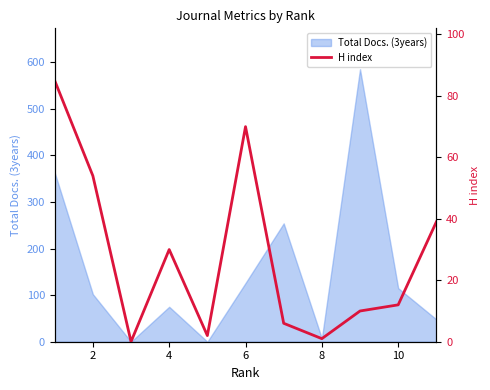

How many values exceed 12?

5